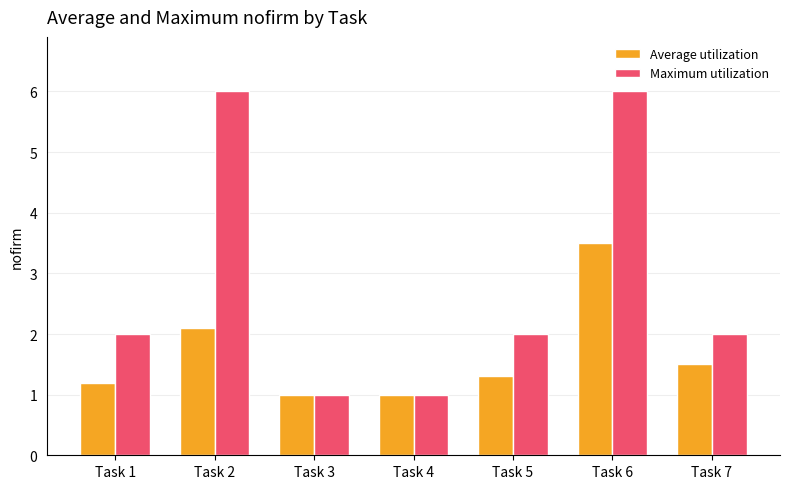

What is the average value of the Maximum utilization series?

2.9